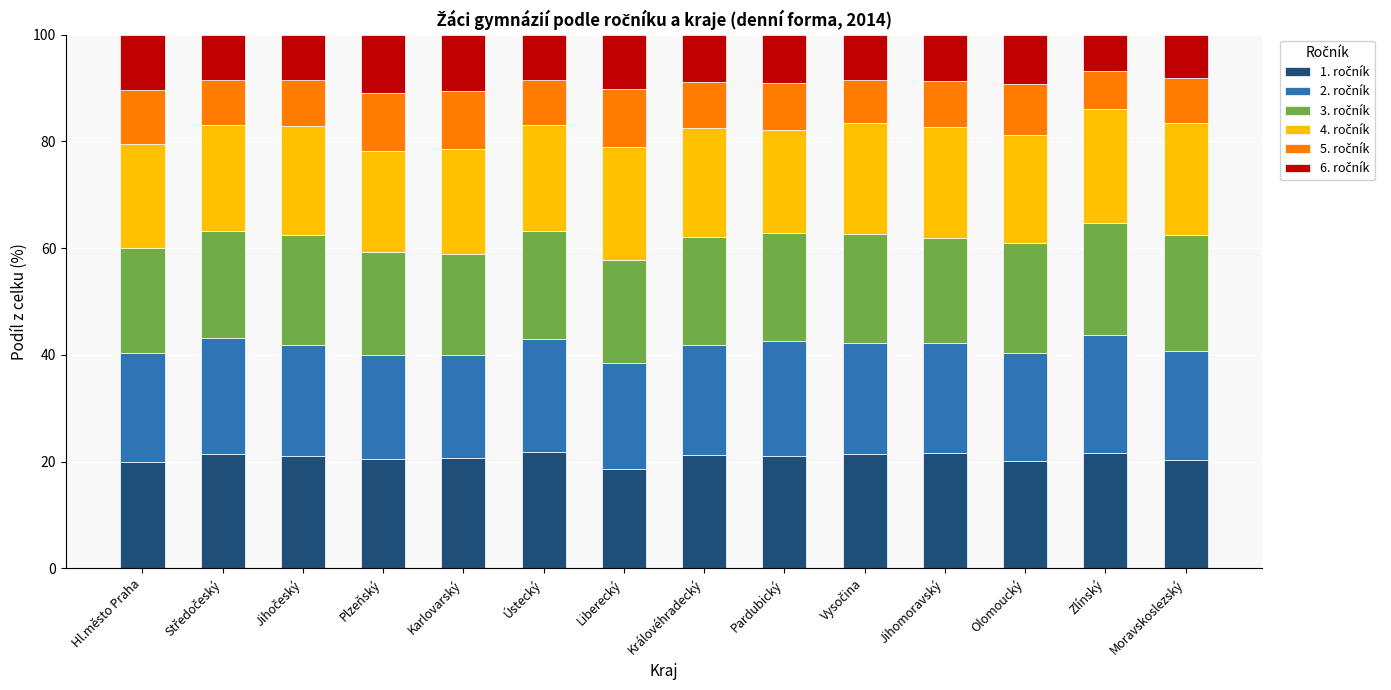

What is the total value across all series at Olomoucký?

100.0